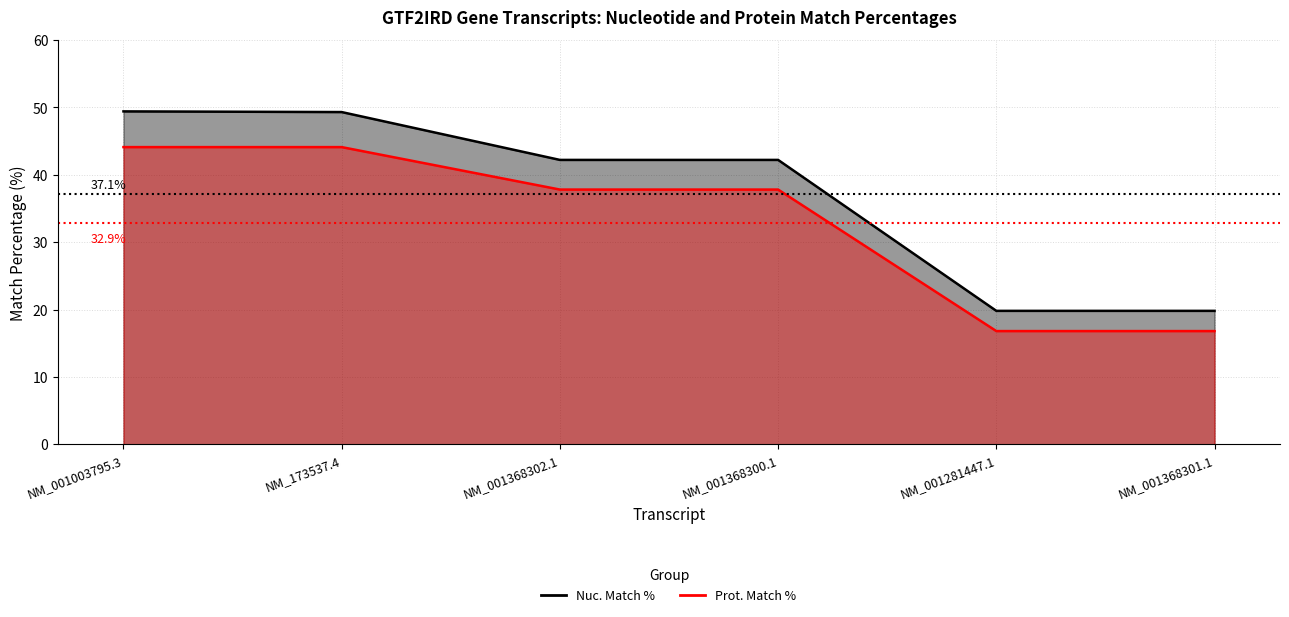

What is the value of the Prot. Match % point at the 2nd from the left?

44.1